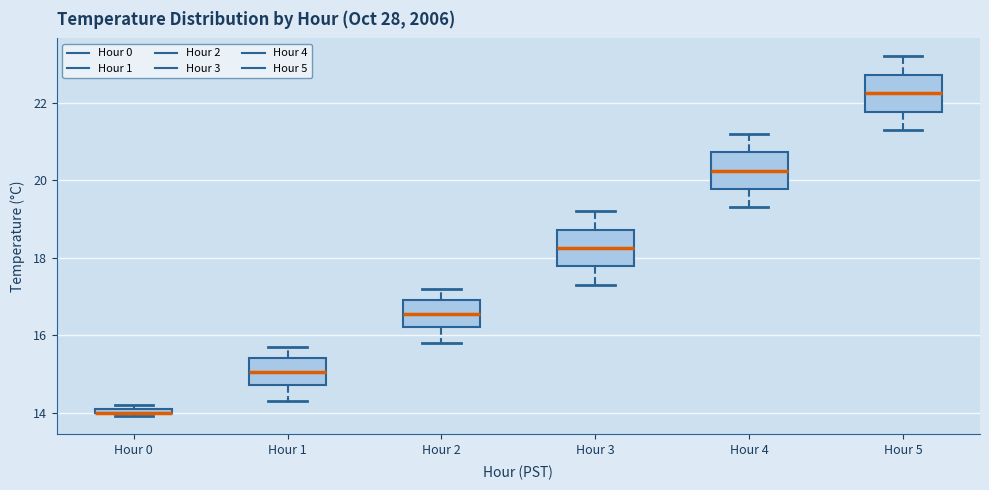

Where is the lower edge of the box for Hour 0 on the y-axis? The values are not printed on the chart, so give them approximately, as read against the axis.

14.0